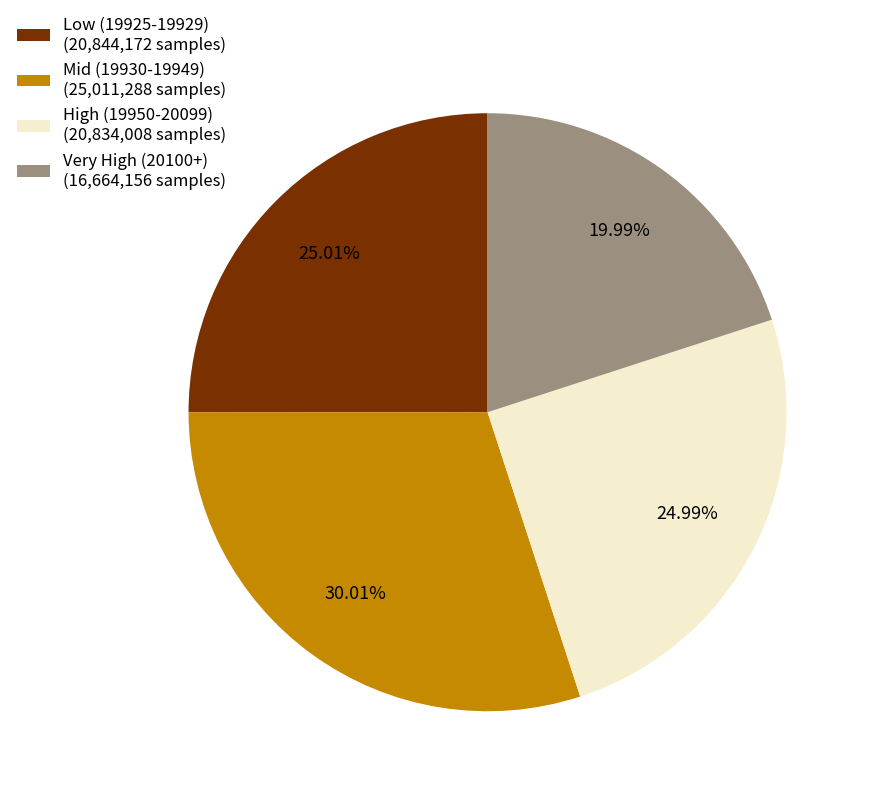

Is there a majority slice in this chart?

No